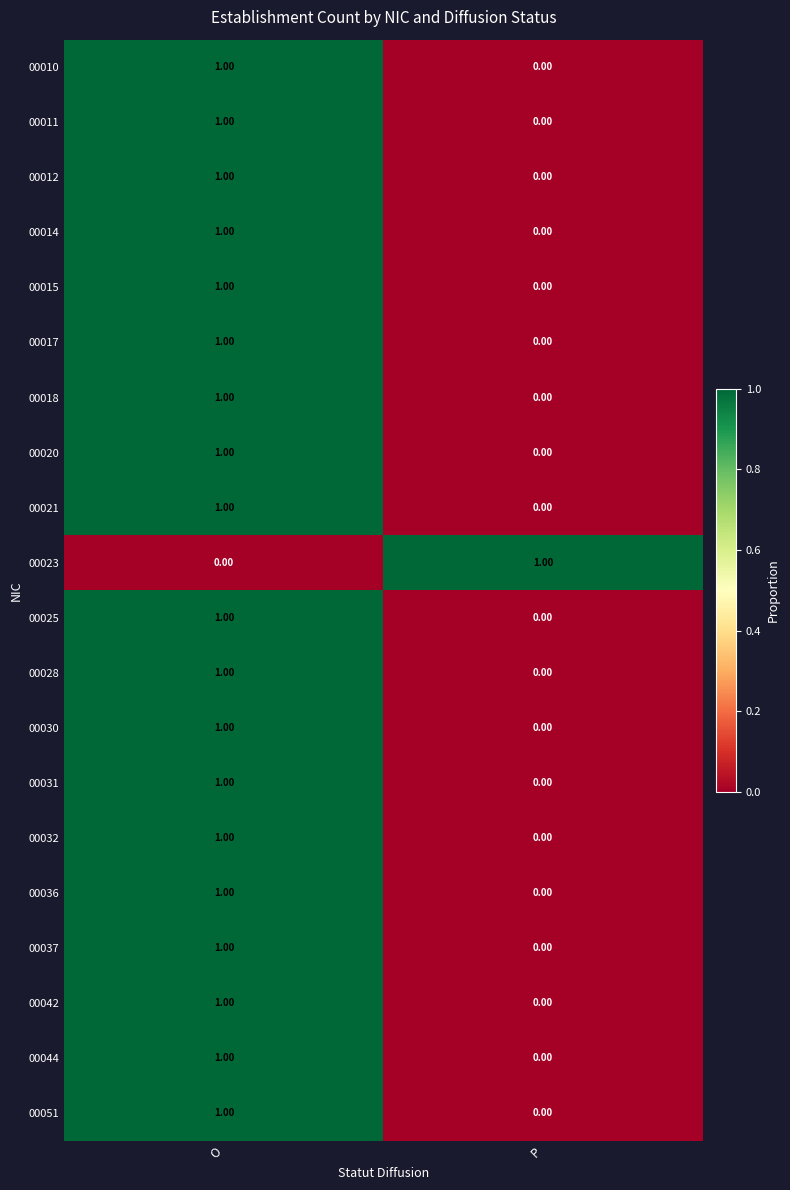

At which label does 00044 reach its peak?

O